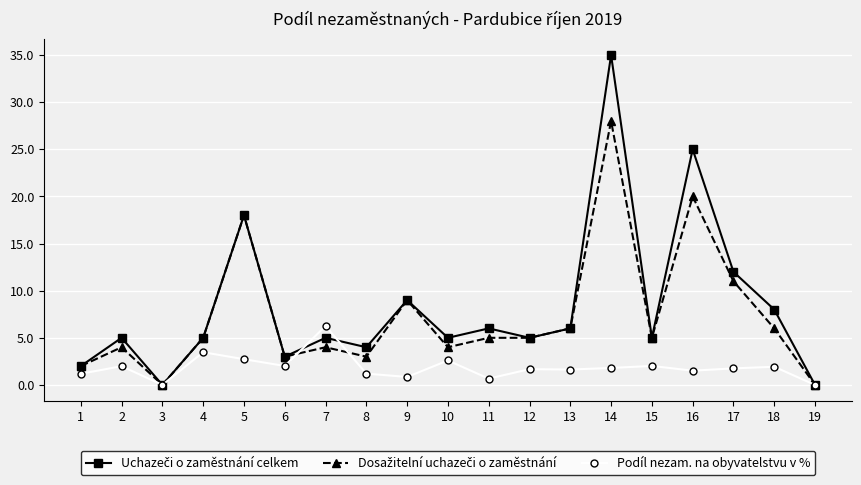

Where is the first local maximum for Podíl nezam. na obyvatelstvu v %?

2